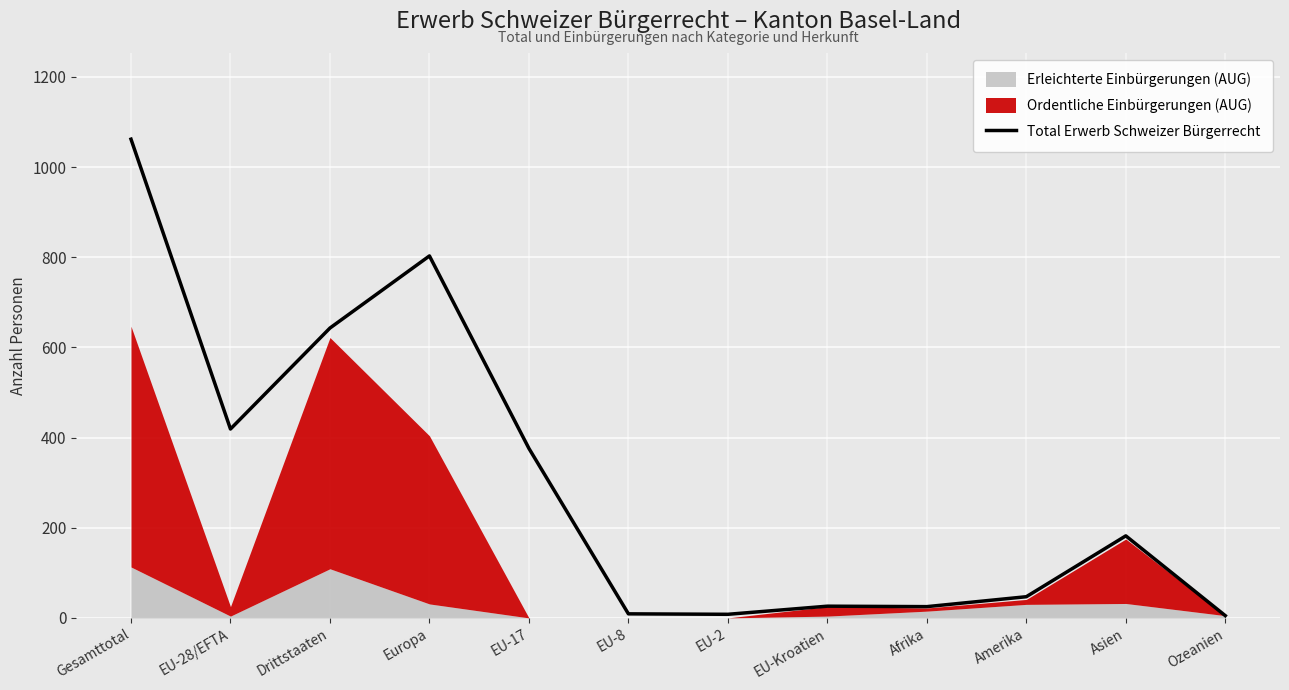

The value at EU-2 is 8. True or false?

True